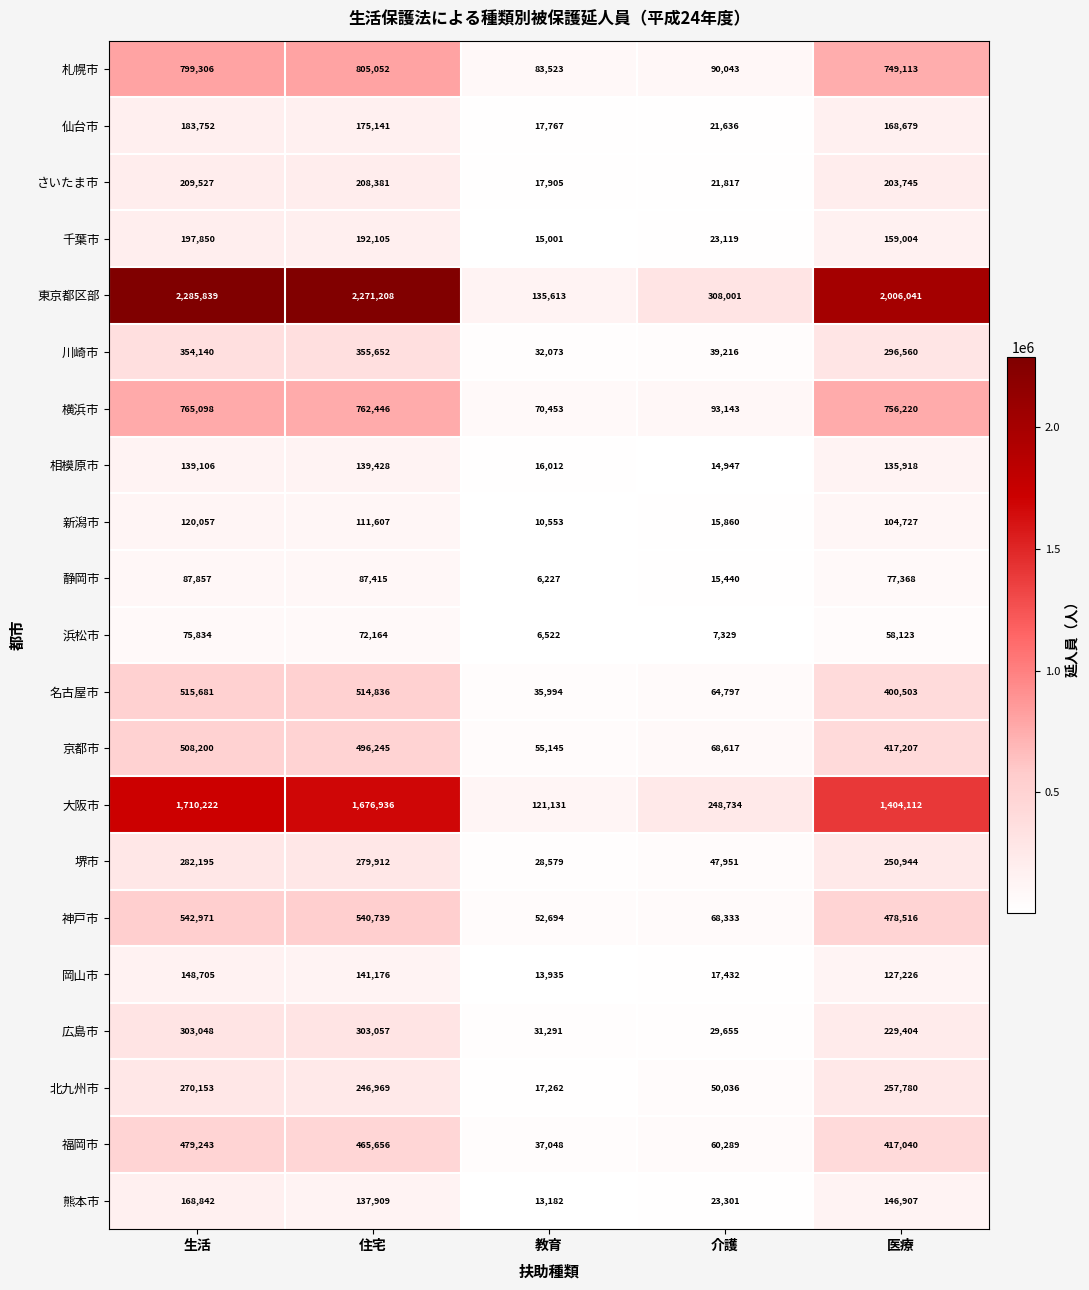

What is the difference between the highest and lowest values at 介護?

300672